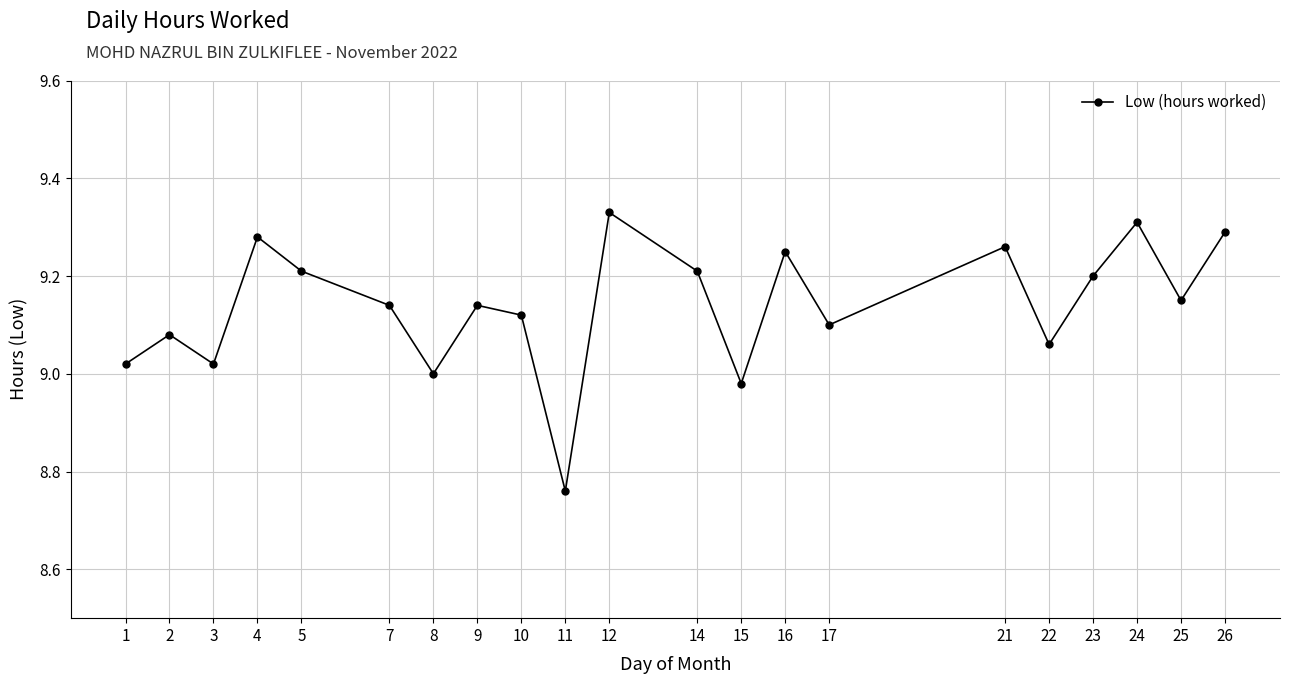

How many lines are shown in the chart?

1